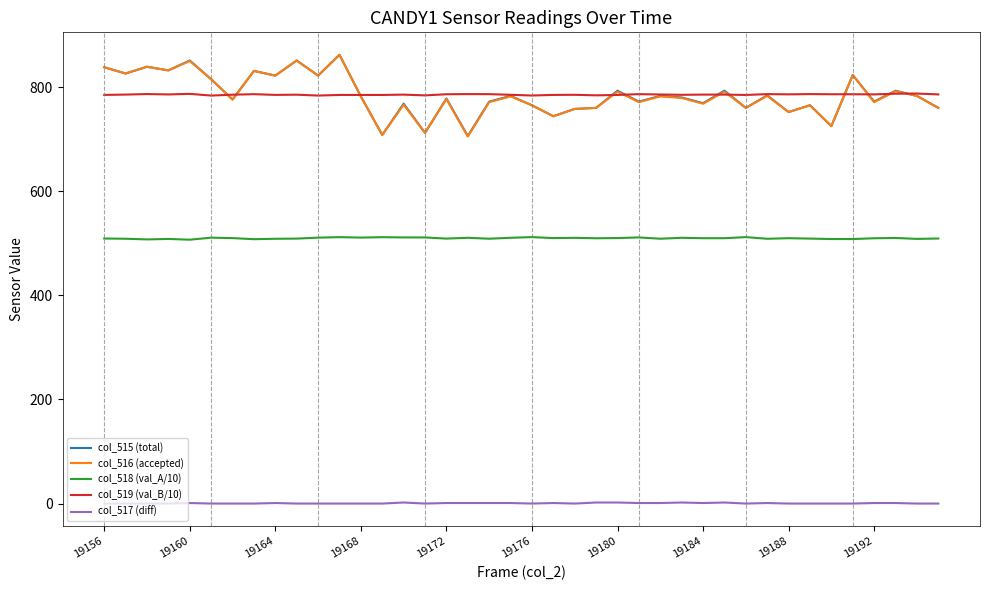

What is the lowest value of the col_515 (total) series?

706.0